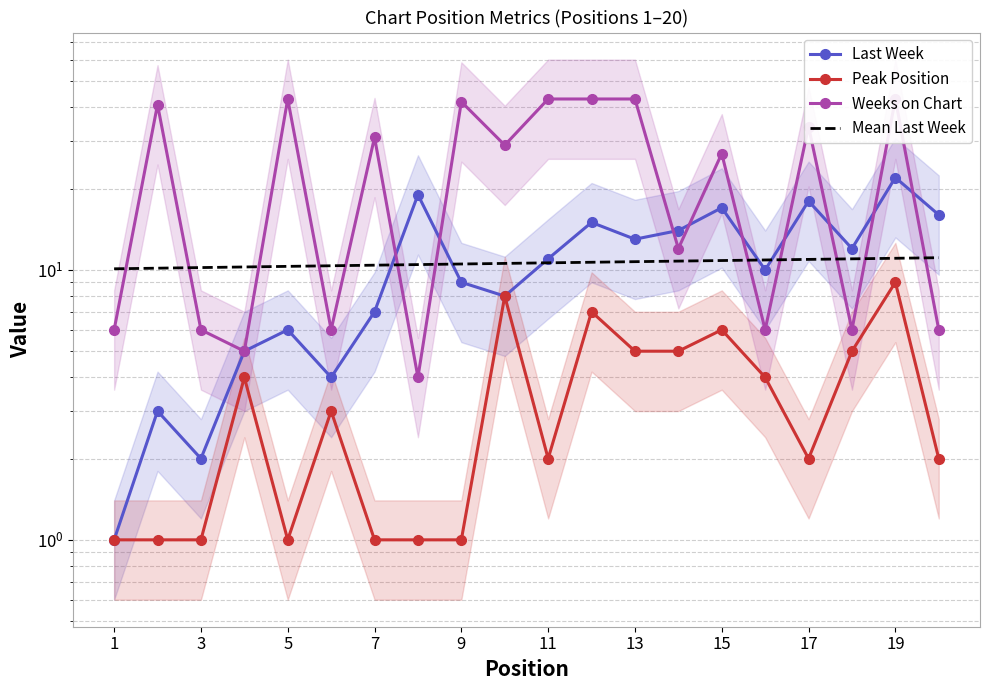

Reading left to right, list all the values displayed in this chart.

Last Week: 1.0	3.0	2.0	5.0	6.0	4.0	7.0	19.0	9.0	8.0	11.0	15.0	13.0	14.0	17.0	10.0	18.0	12.0	22.0	16.0
Peak Position: 1.0	1.0	1.0	4.0	1.0	3.0	1.0	1.0	1.0	8.0	2.0	7.0	5.0	5.0	6.0	4.0	2.0	5.0	9.0	2.0
Weeks on Chart: 6.0	41.0	6.0	5.0	43.0	6.0	31.0	4.0	42.0	29.0	43.0	43.0	43.0	12.0	27.0	6.0	34.0	6.0	43.0	6.0
Mean Last Week: 10.1	10.2	10.2	10.3	10.3	10.4	10.4	10.5	10.5	10.6	10.6	10.7	10.7	10.8	10.8	10.9	10.9	11.0	11.0	11.1